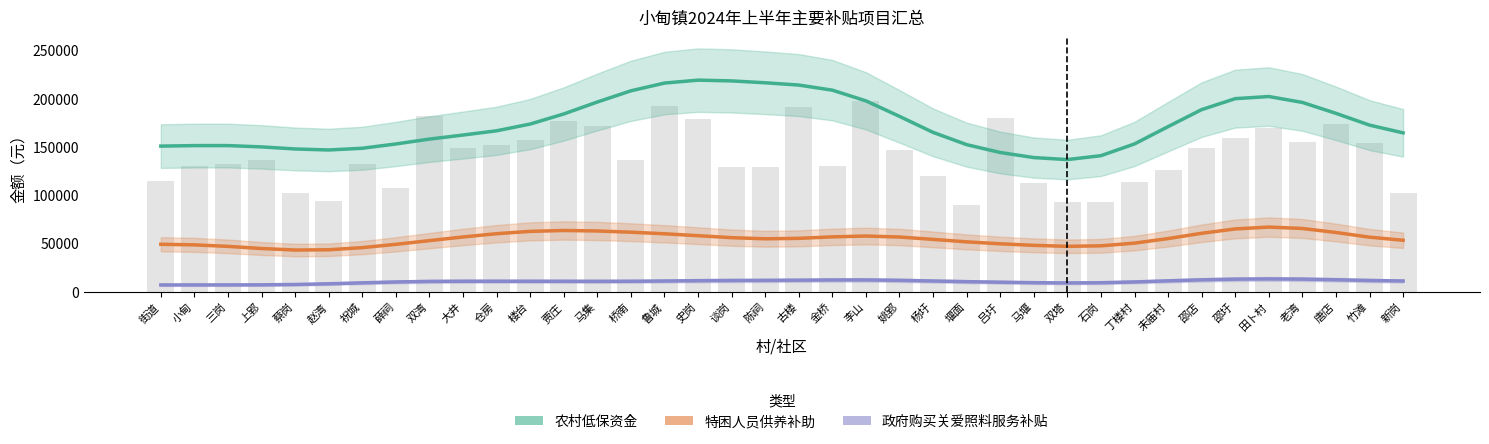

List the labels in order of 农村低保资金 value, largest first.

史岗, 谈岗, 陈祠, 鲁城, 古楼, 金桥, 桥南, 田卜村, 邵圩, 李山, 马集, 老湾, 邵店, 唐店, 贾庄, 姚郢, 楼台, 竹滩, 未庙村, 仓房, 杨圩, 新岗, 大井, 双湾, 丁楼村, 薛祠, 堰面, 三岗, 小甸, 街道, 上郢, 祝城, 蔡岗, 赵湾, 吕圩, 石岗, 马堰, 双塔